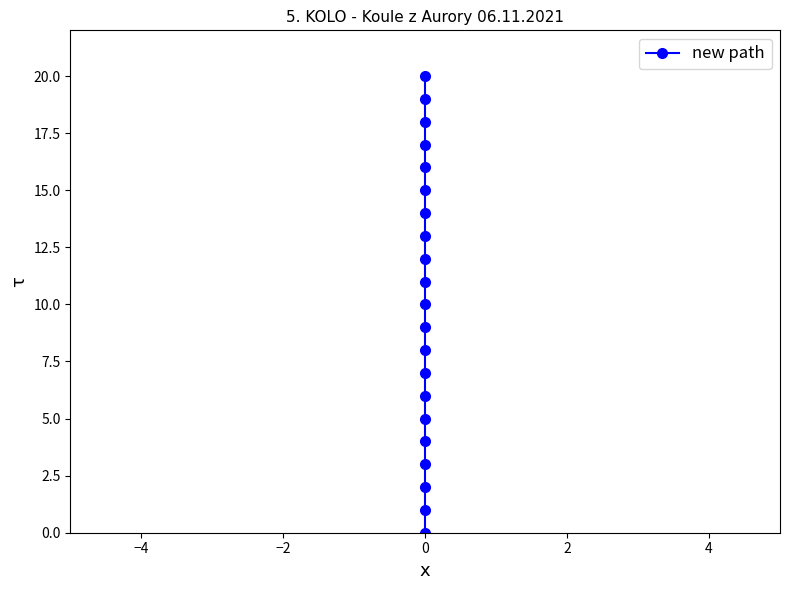

The chart shows a value of 18 at 0. True or false?

False